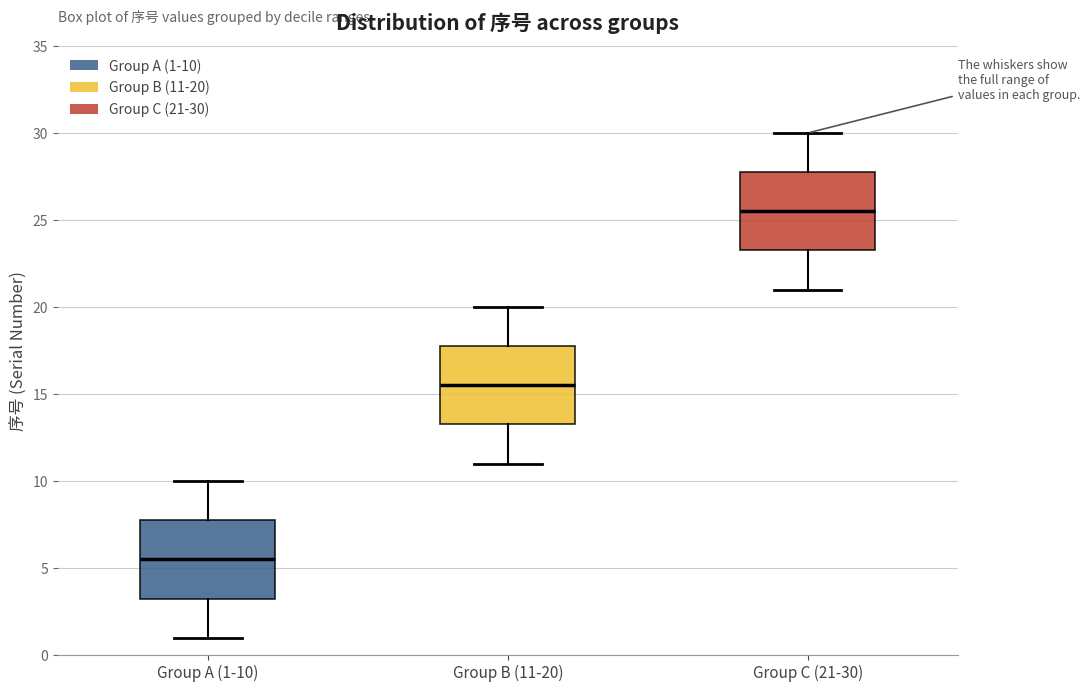

Reading left to right, transcribe this box plot: for each box, give where its median line is, the range the box spans, and where its two whiskers end, as read against the y-axis. The values are not printed on the chart, so give them approximately, as read against the axis.

Group A (1-10): median 5.5, box 3.5 to 8.0, whiskers 1.0 to 10.0
Group B (11-20): median 15.5, box 13.5 to 18.0, whiskers 11.0 to 20.0
Group C (21-30): median 25.5, box 23.5 to 28.0, whiskers 21.0 to 30.0